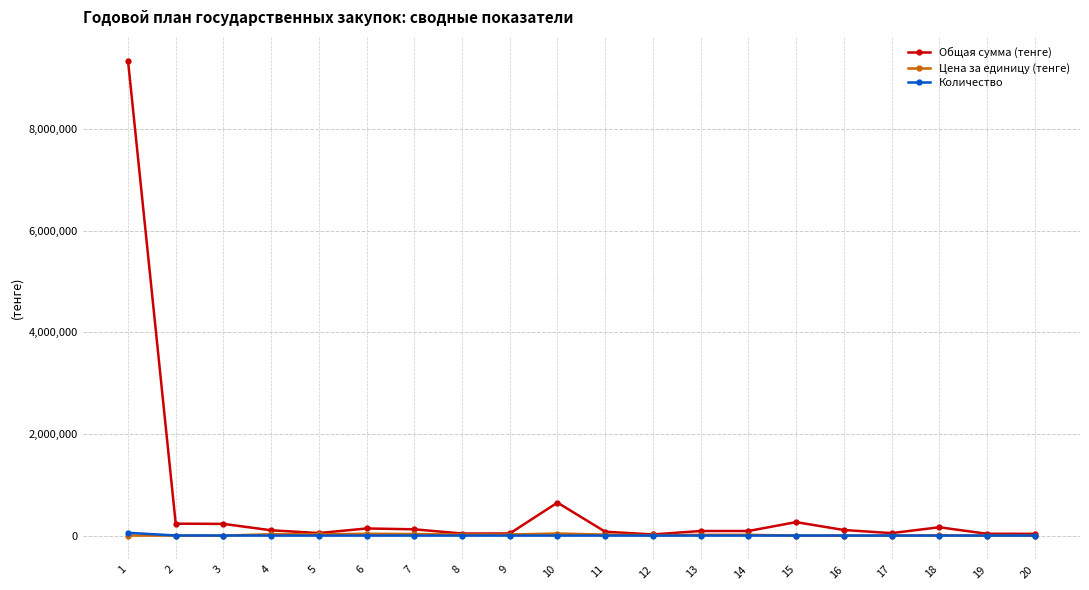

The value of Цена за единицу (тенге) at 20 is 285.0. True or false?

True